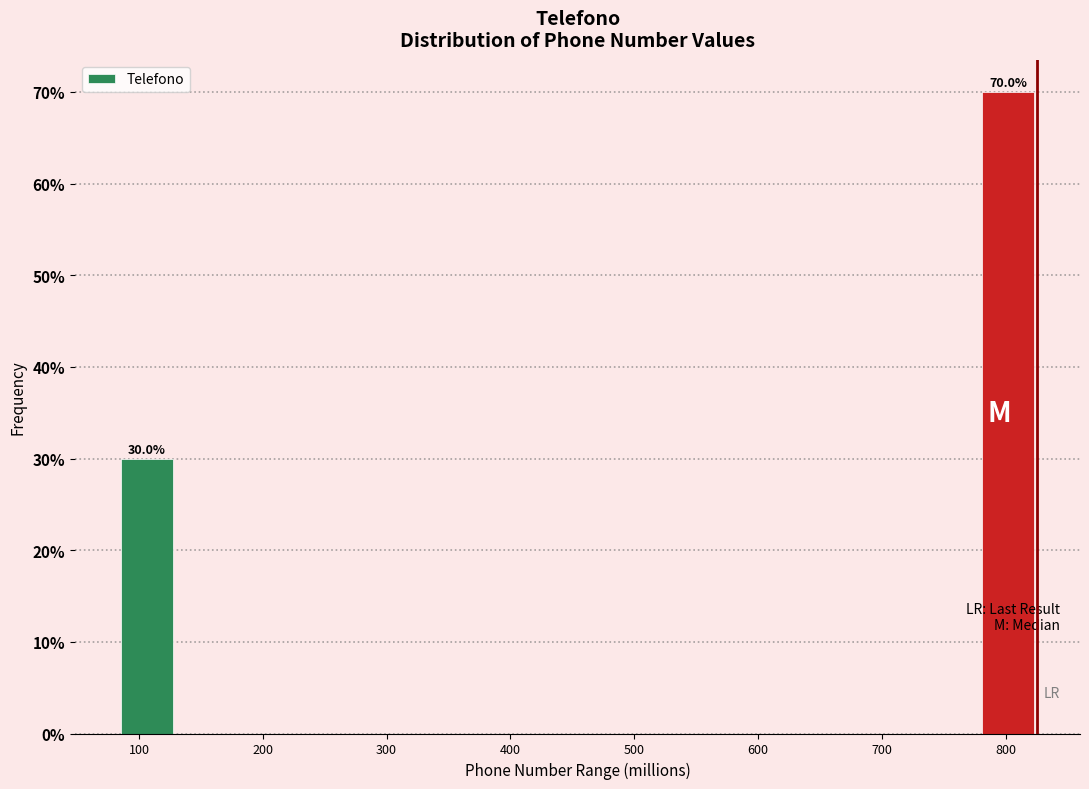

Over which range of the x-axis is the bar tallest?

780 to 830